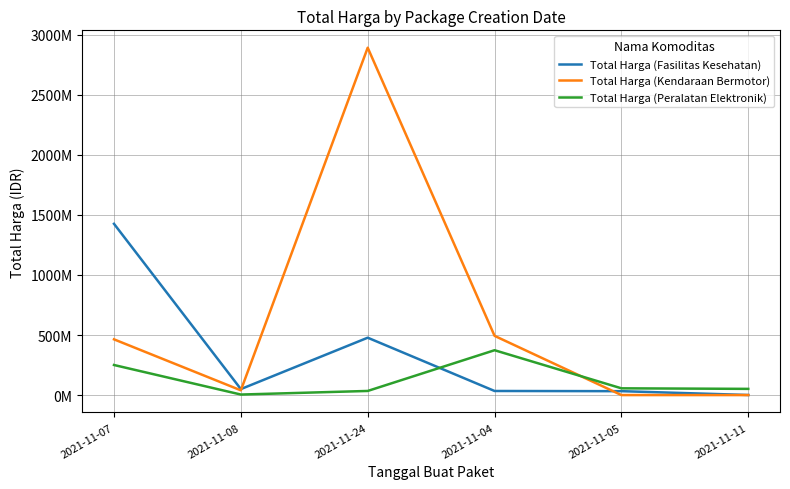

Reading left to right, list all the values displayed in this chart.

Total Harga (Fasilitas Kesehatan): 1425867900	49730040	477600000	34000000	32441200	577875
Total Harga (Kendaraan Bermotor): 464002100	39440000	2892122000	493000000	0	0
Total Harga (Peralatan Elektronik): 250350000	4350000	34292000	373404000	56152800	51601000